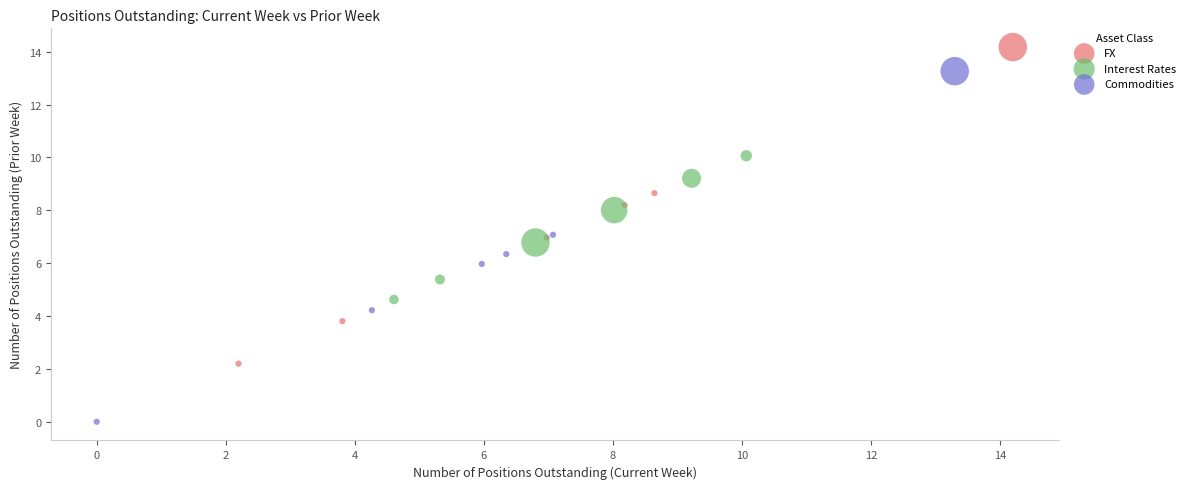

Which series contains the highest Y value?

FX